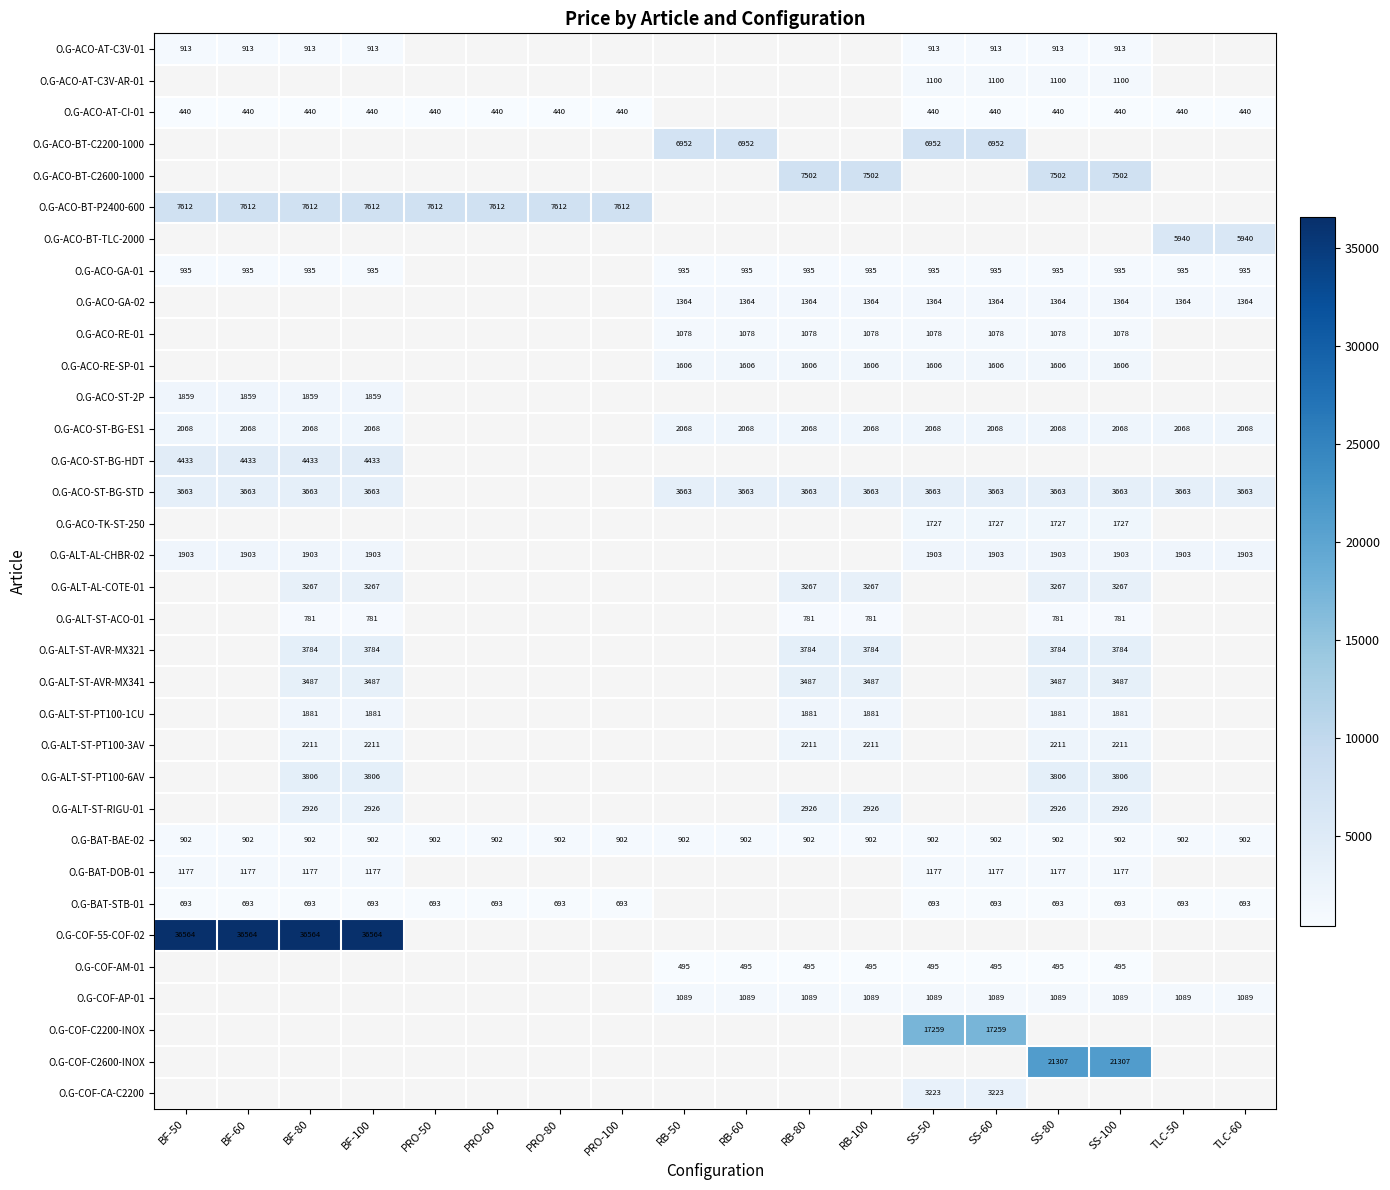

Is it true that O.G-BAT-BAE-02 equals 902 at PRO-50?

True